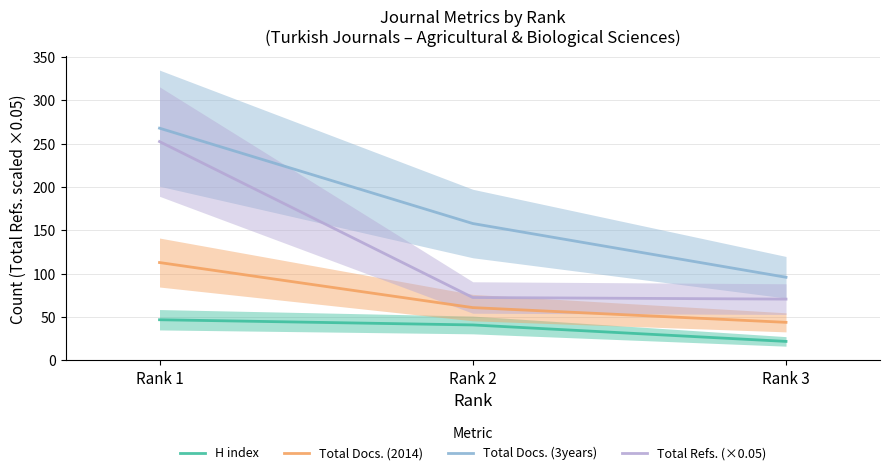

What is the total value across all series at Rank 2?

332.6